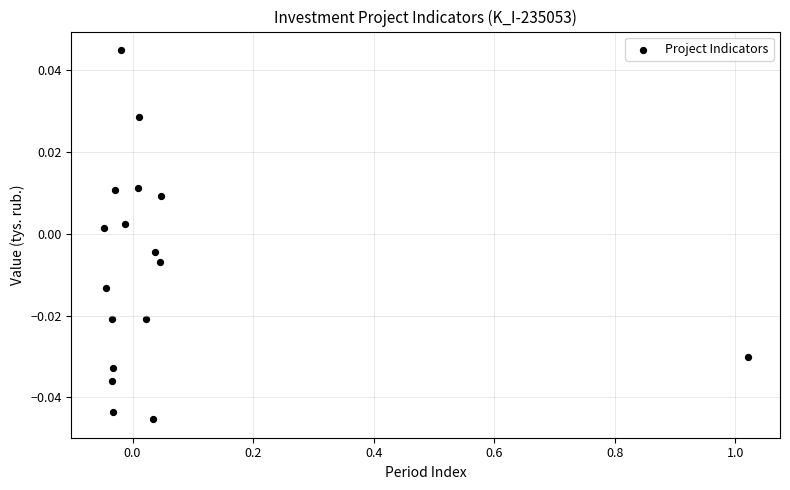

What is the range of X values (max minus min)?

1.1